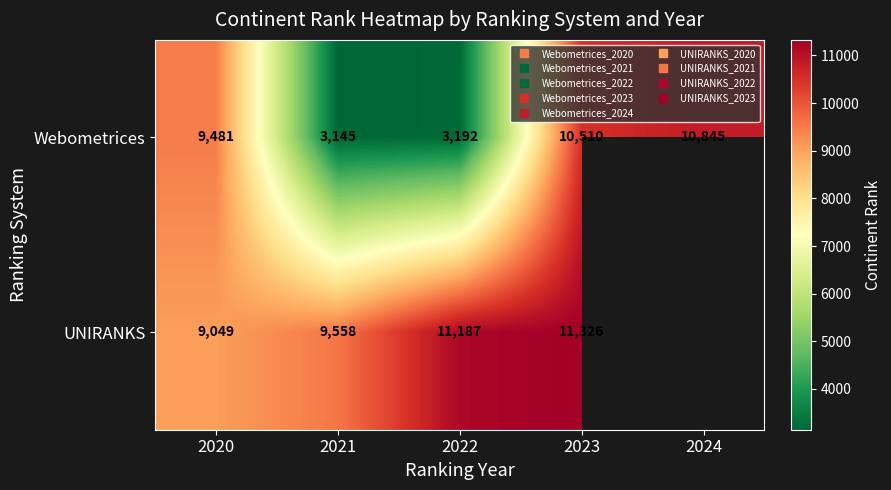

Is the value of UNIRANKS at 2023 greater than the value of Webometrices at 2022?

Yes